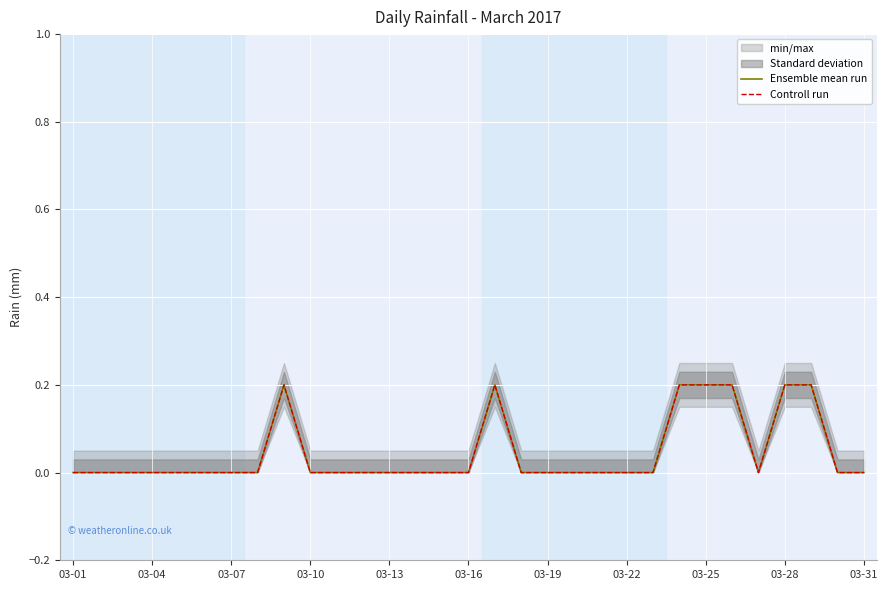

What is the maximum value for Ensemble mean run?

0.2